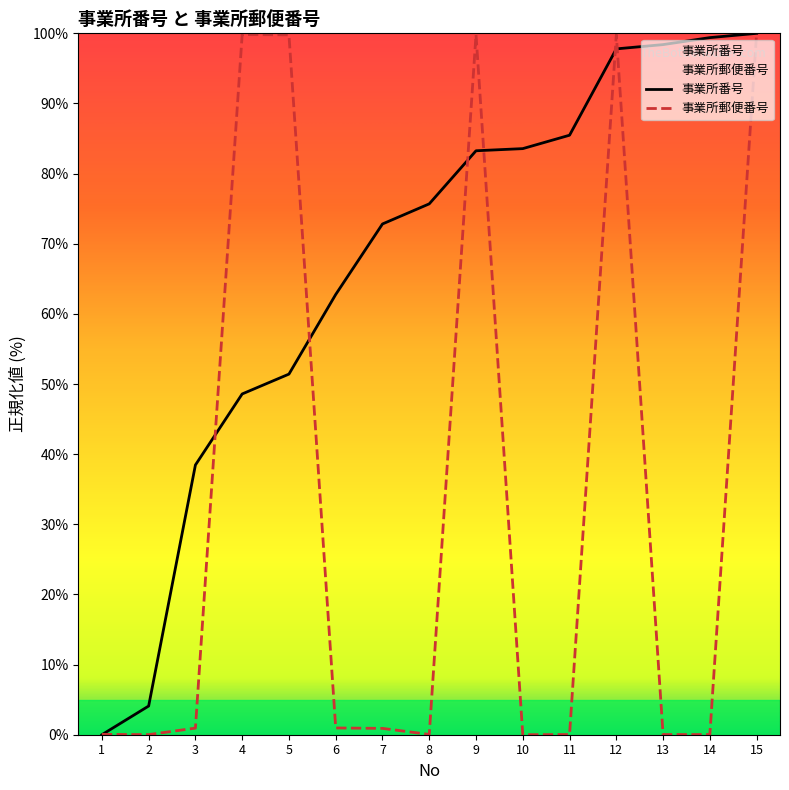

Which series ends up on top after the final intersection of 事業所番号 and 事業所郵便番号?

事業所番号